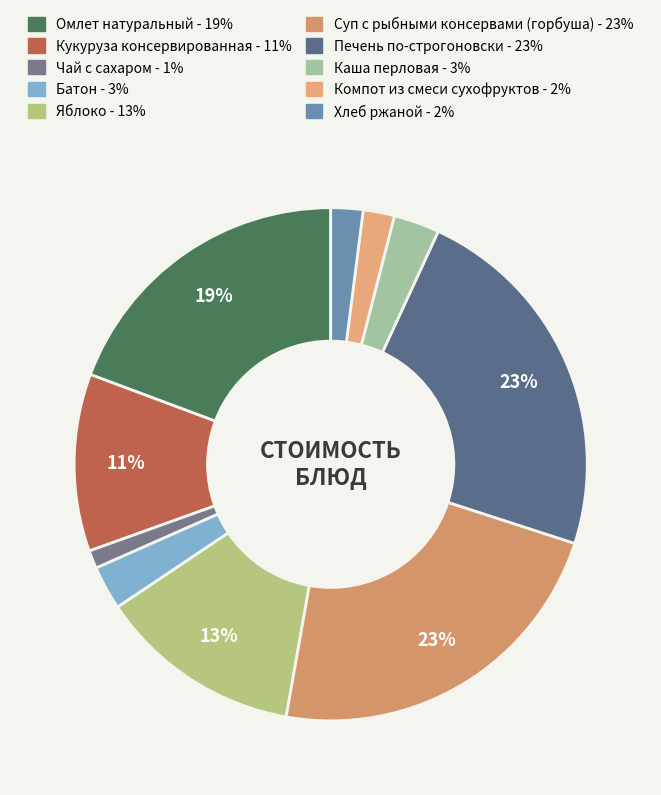

To the nearest percent, what is the difference between the largest and smallest slice percentages?

22%